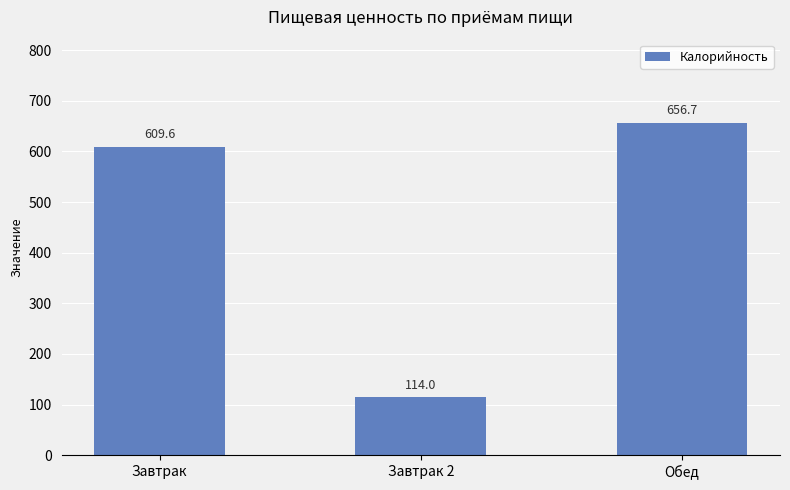

How many categories are shown in the chart?

3